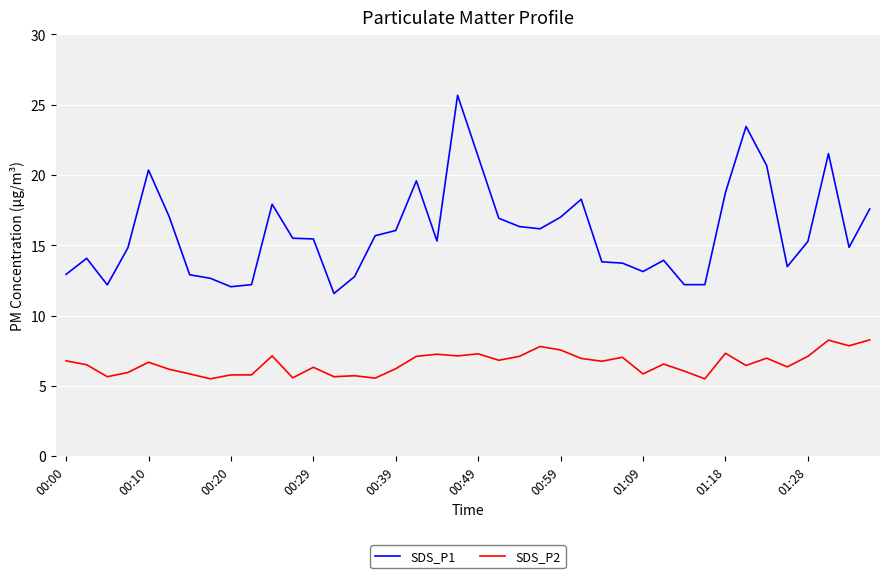

Which series has the largest range (max minus min)?

SDS_P1